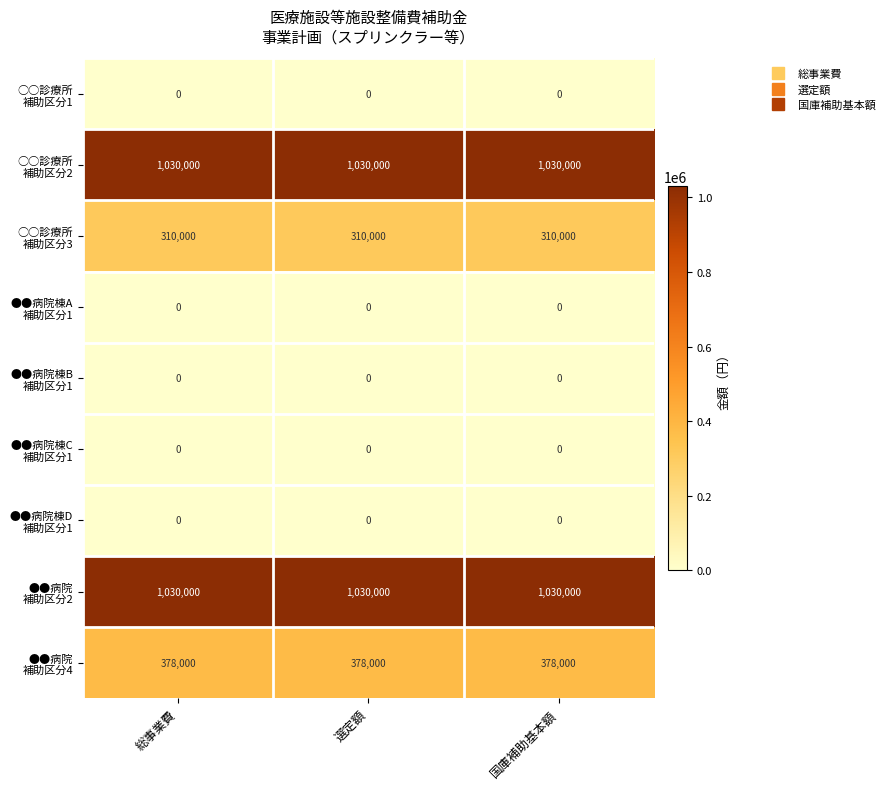

At how many categories does at least one series exceed 179595?

3